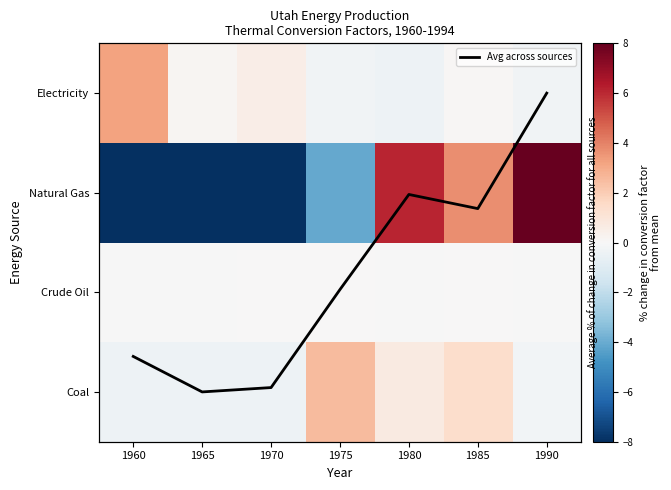

At which category is the sum across all series the highest?

1990